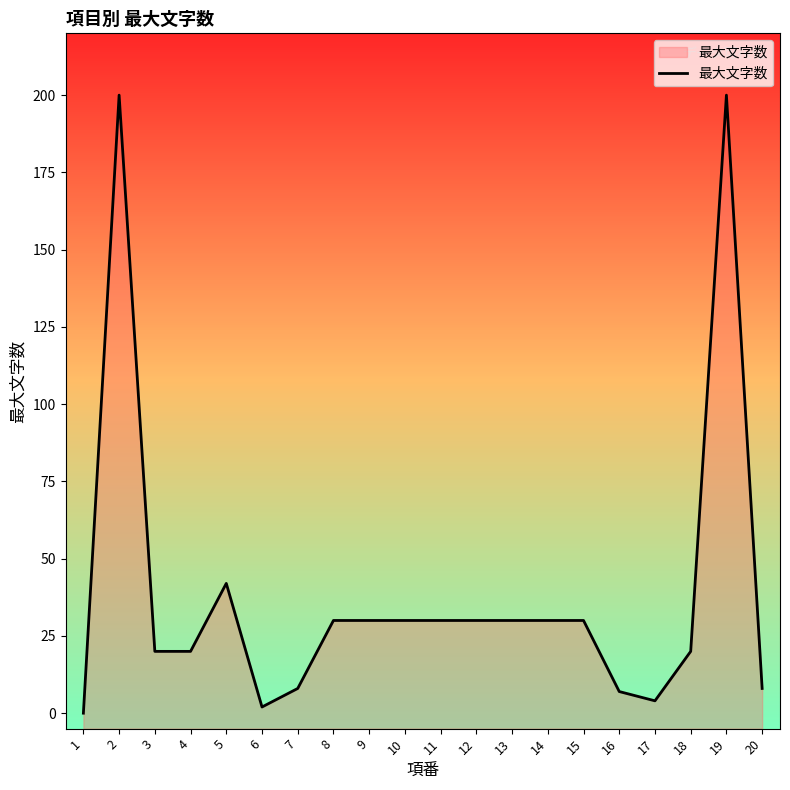

How many data points does each series have?

20